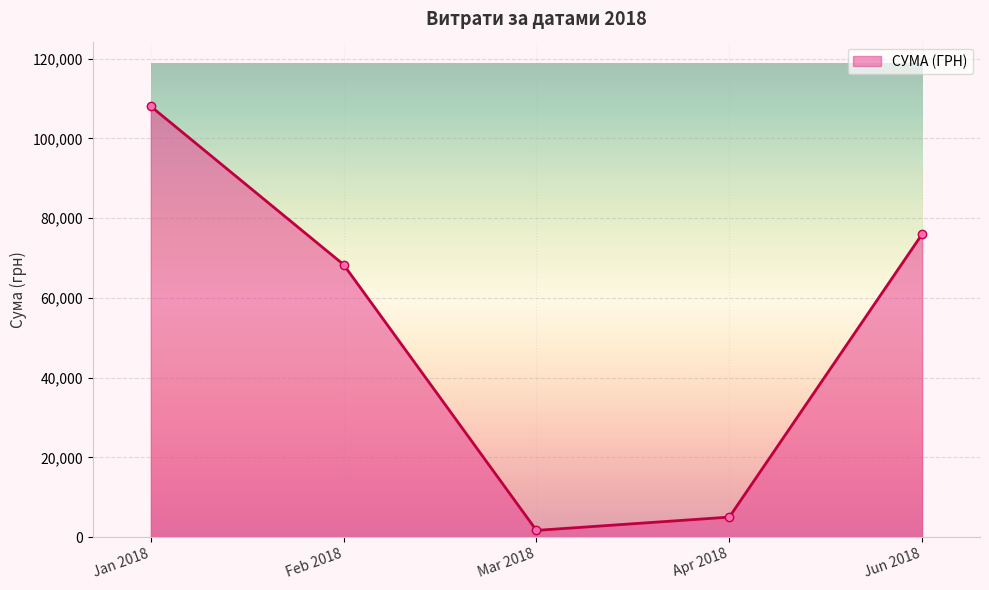

Reading left to right, extract all data points from this chart.

Jan 2018=108036.9	Feb 2018=68334.9	Mar 2018=1673.9	Apr 2018=5008.6	Jun 2018=75982.4